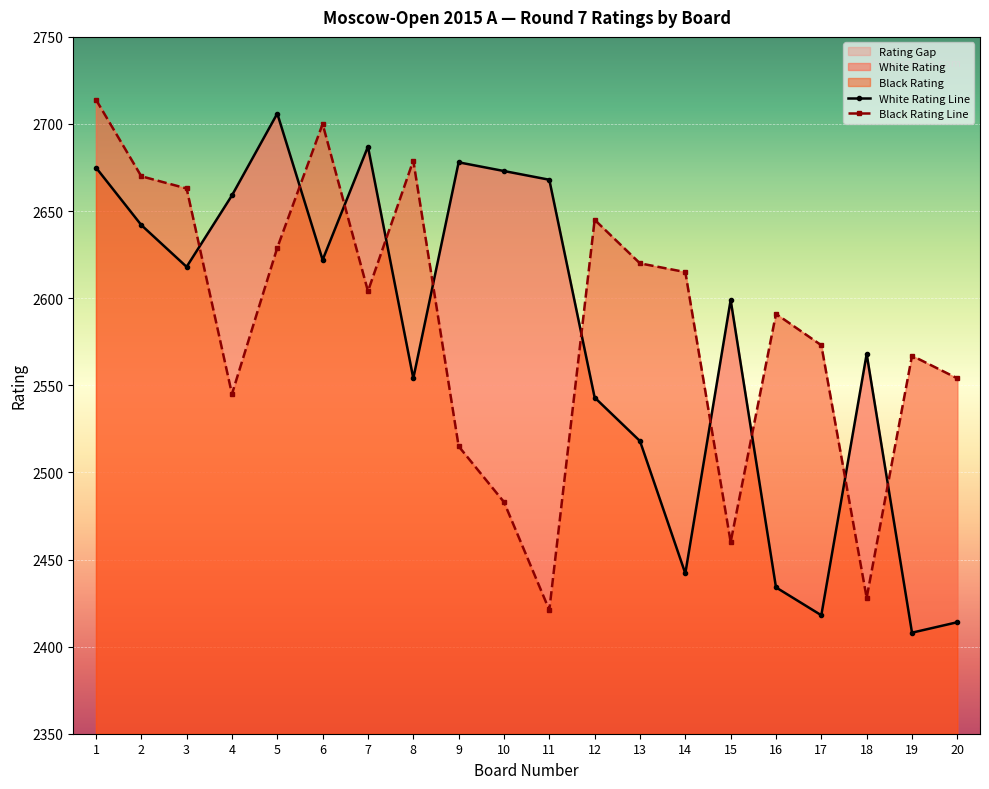

The Black Rating series shows 2620 at 13. True or false?

True